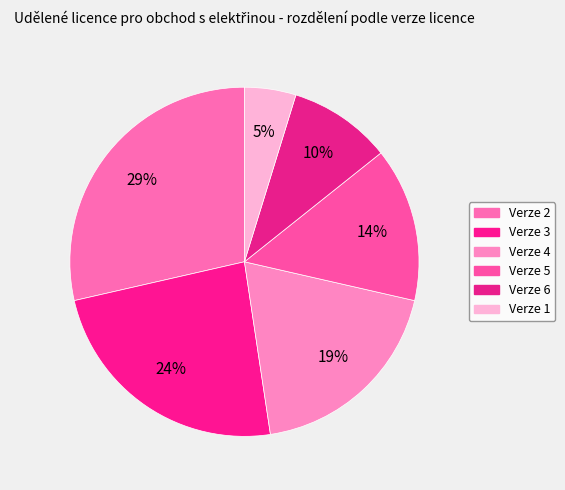

Rank the categories by value from lowest to highest.

Verze 1, Verze 6, Verze 5, Verze 4, Verze 3, Verze 2